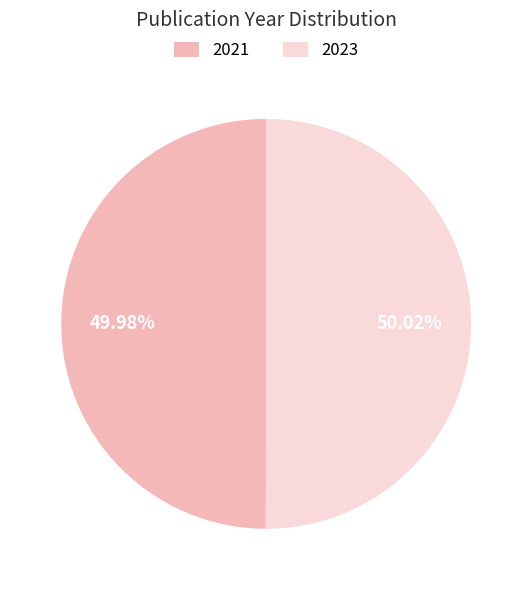

What is the ratio of the value at 2023 to the value at 2021?

1.0